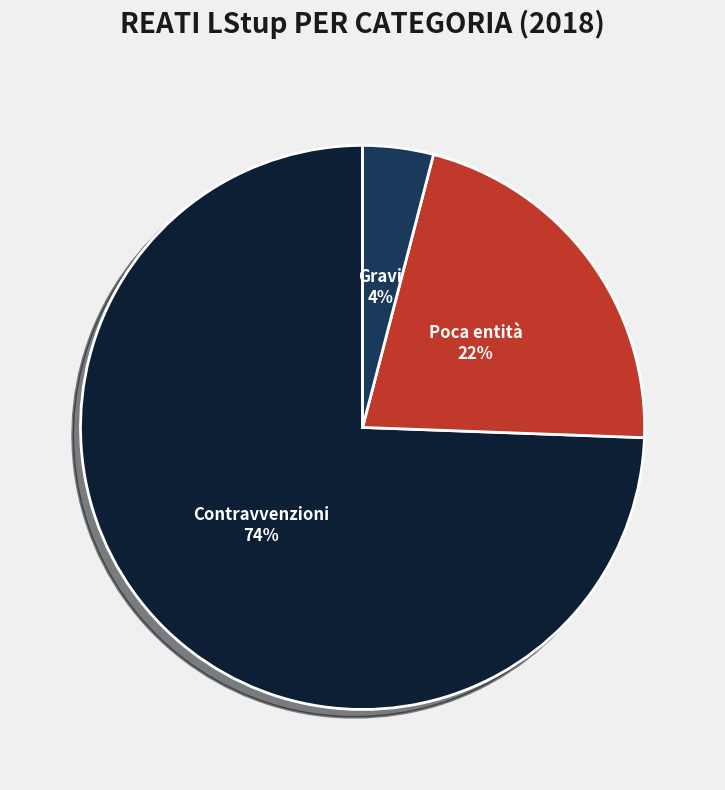

Is there any slice that represents more than half of the pie?

Yes